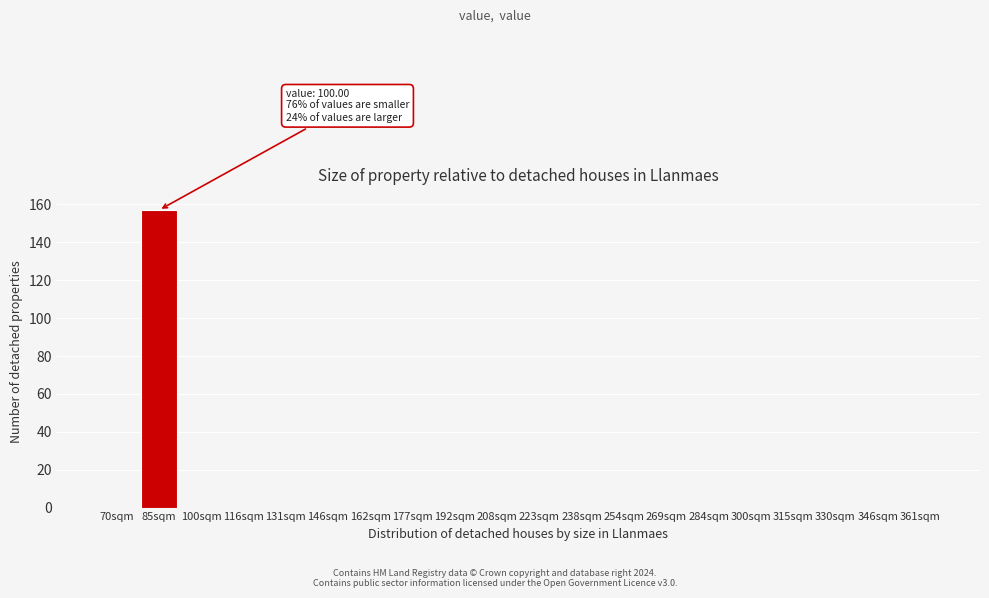

Reading left to right, what are all the values shown in this chart?

70sqm=0	85sqm=157	100sqm=0	116sqm=0	131sqm=0	146sqm=0	162sqm=0	177sqm=0	192sqm=0	208sqm=0	223sqm=0	238sqm=0	254sqm=0	269sqm=0	284sqm=0	300sqm=0	315sqm=0	330sqm=0	346sqm=0	361sqm=0